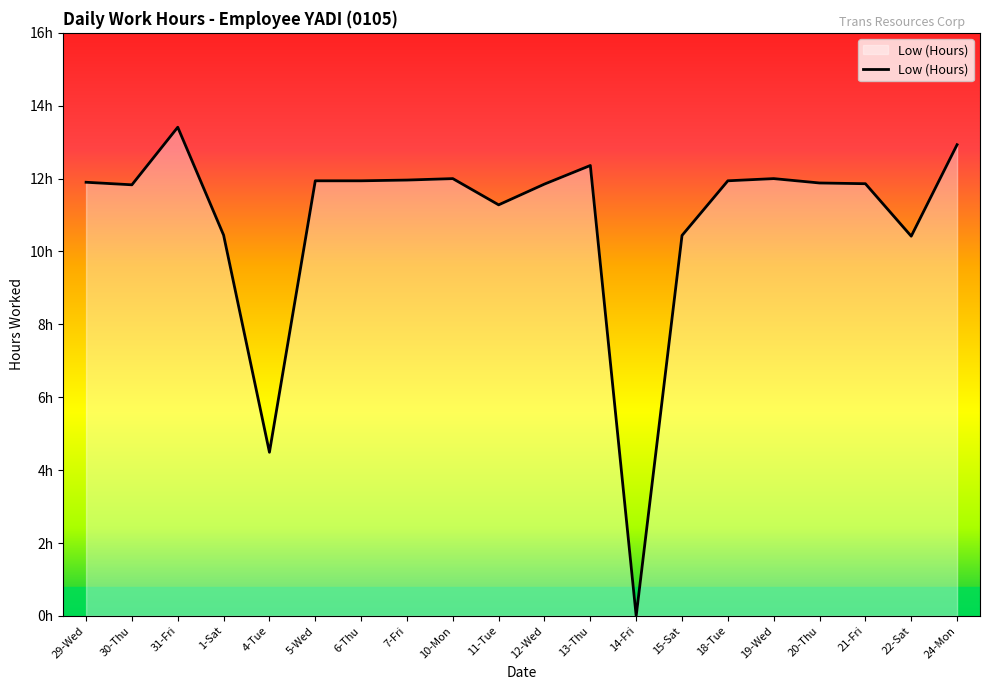

Count the number of data series in this chart.

1